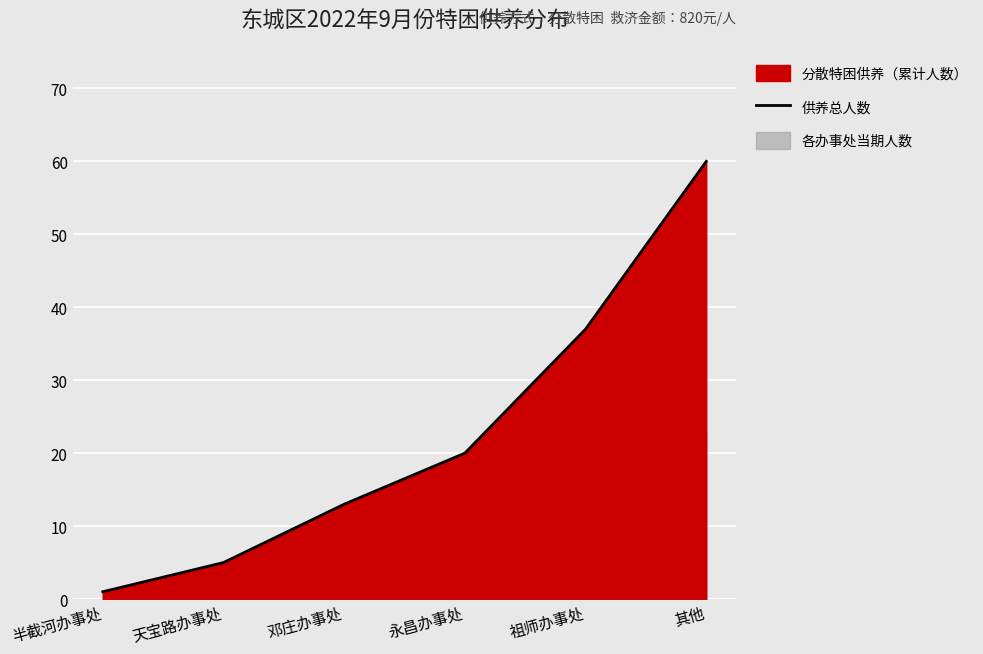

What is the minimum value shown in the chart?

1